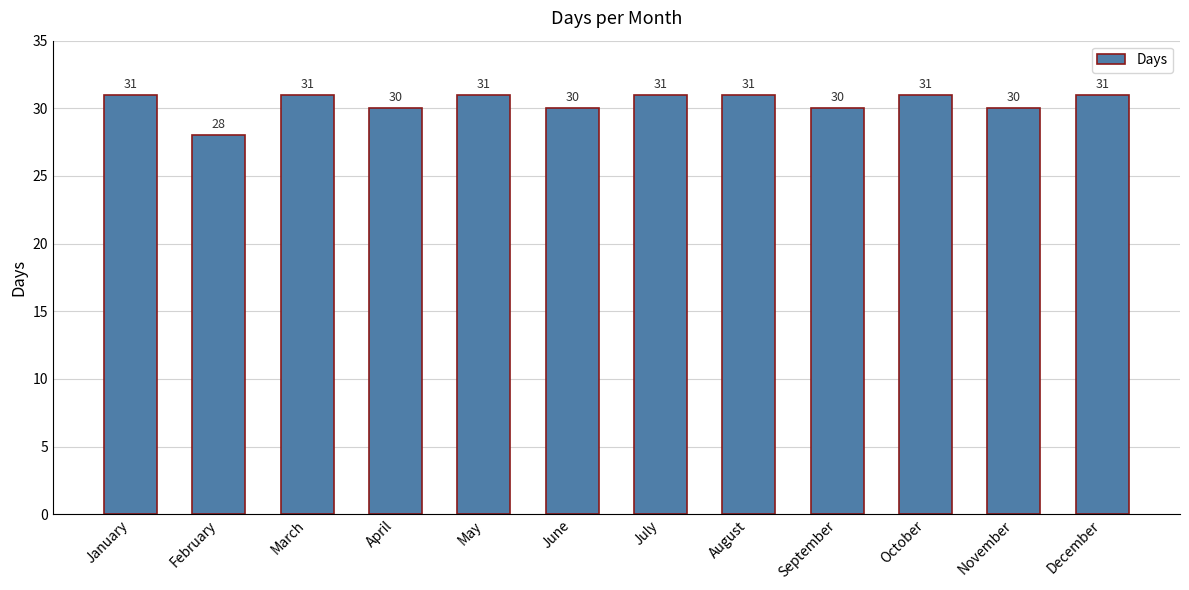

What is the difference between the values at March and November?

1